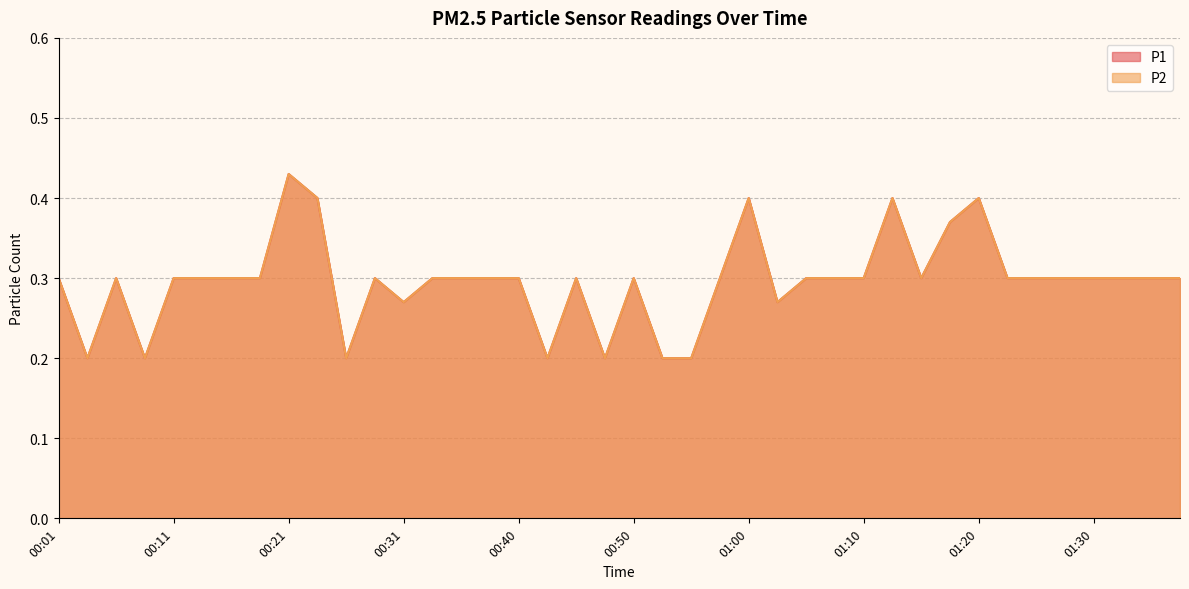

How many lines are shown in the chart?

2